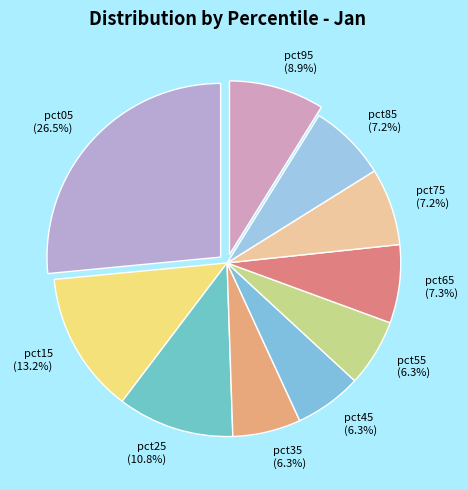

To the nearest percent, what is the average slice percentage?

10%